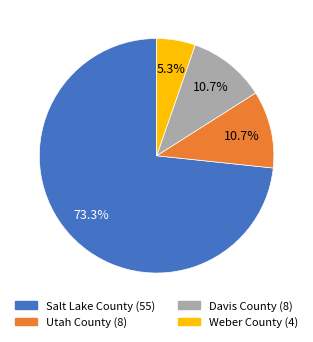

What is the largest slice in the pie chart?

Salt Lake County